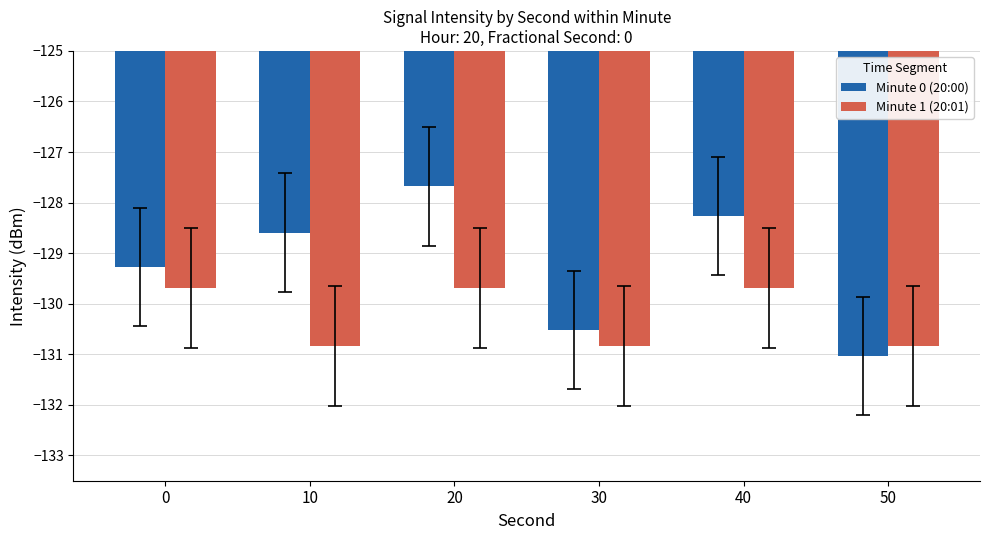

How many groups of bars are there?

6